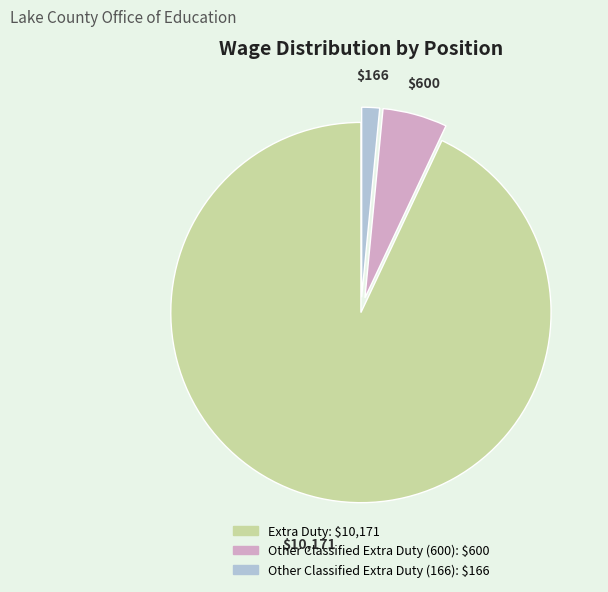

Do Other Classified Extra Duty (166) and Other Classified Extra Duty (600) together represent more than half of the pie?

No